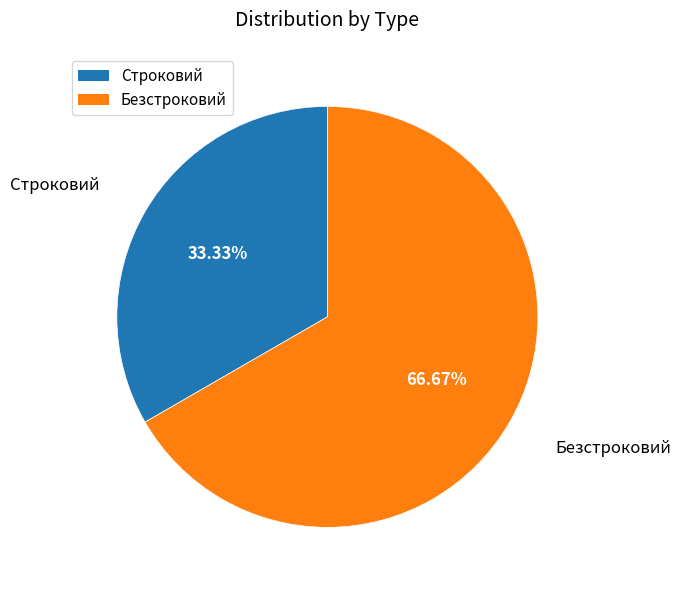

The Строковий slice represents 33% of the pie. True or false?

True